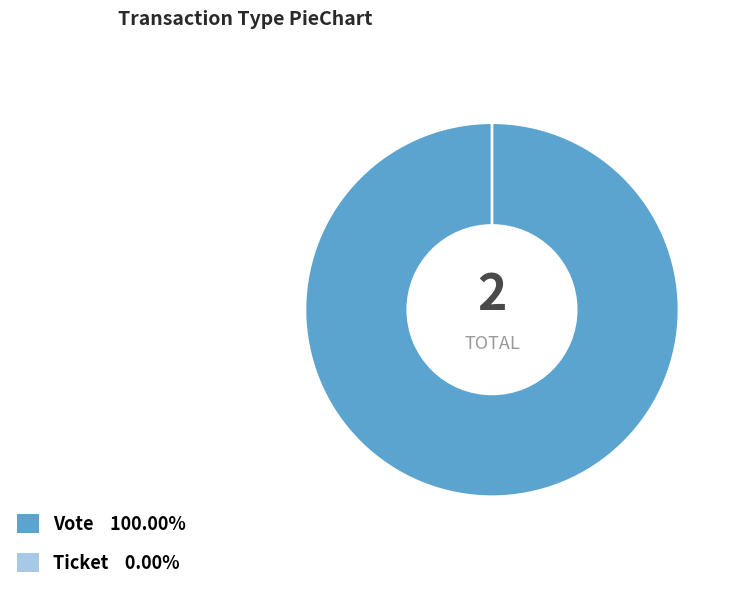

True or false: Ticket accounts for 1% of the total.

False